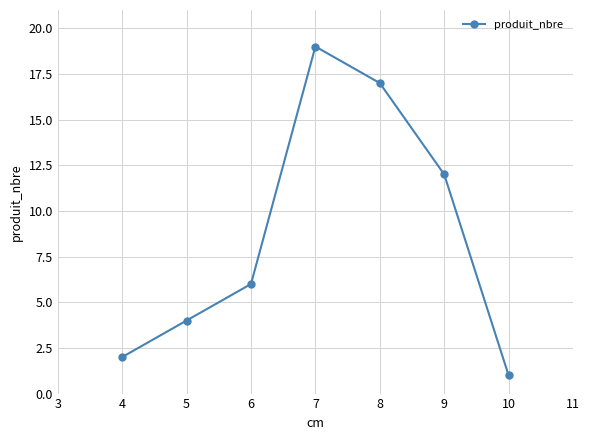

Where is the data nearest to the value 10?

9